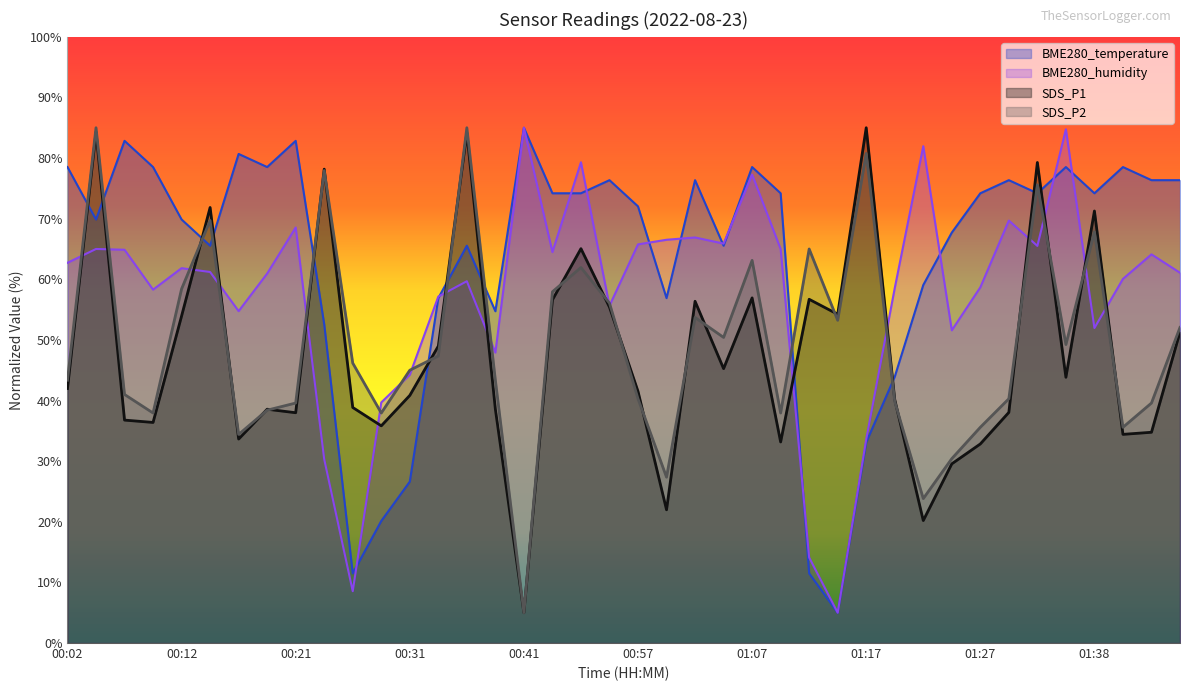

How many lines are shown in the chart?

4